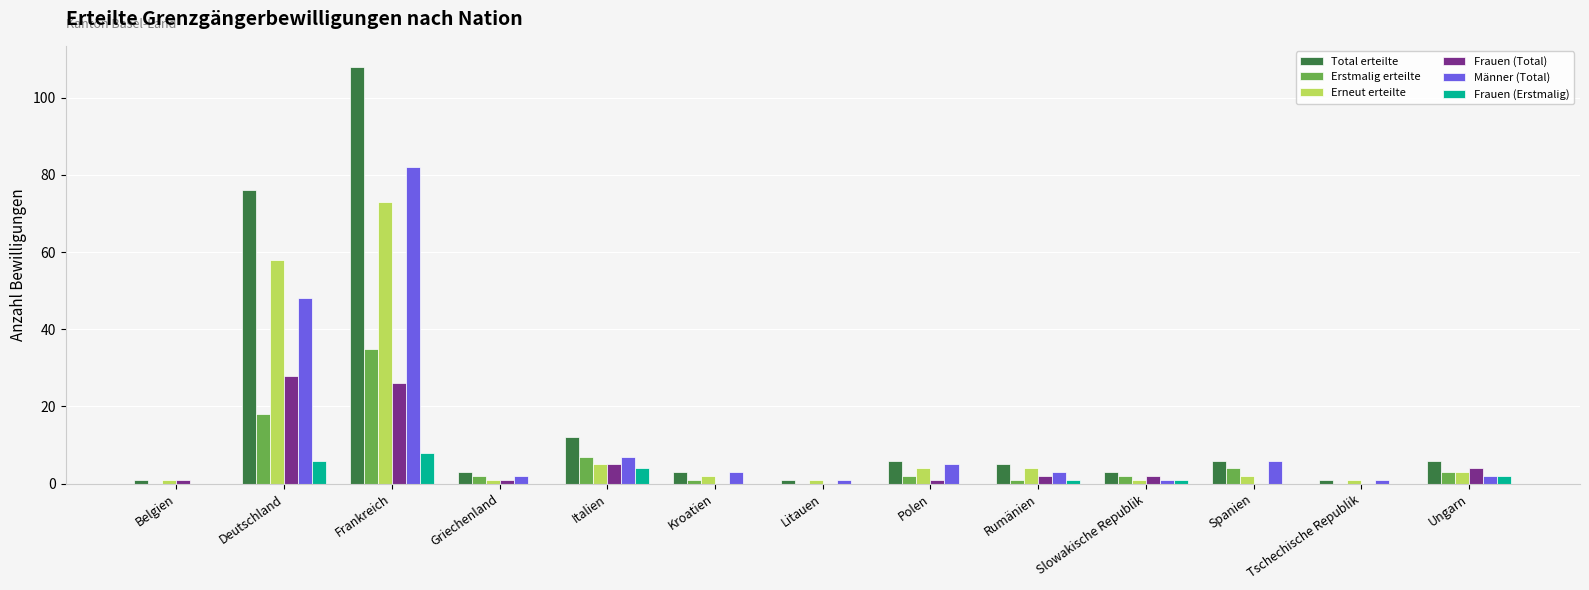

Between Deutschland and Polen, which series saw the biggest shift?

Total erteilte